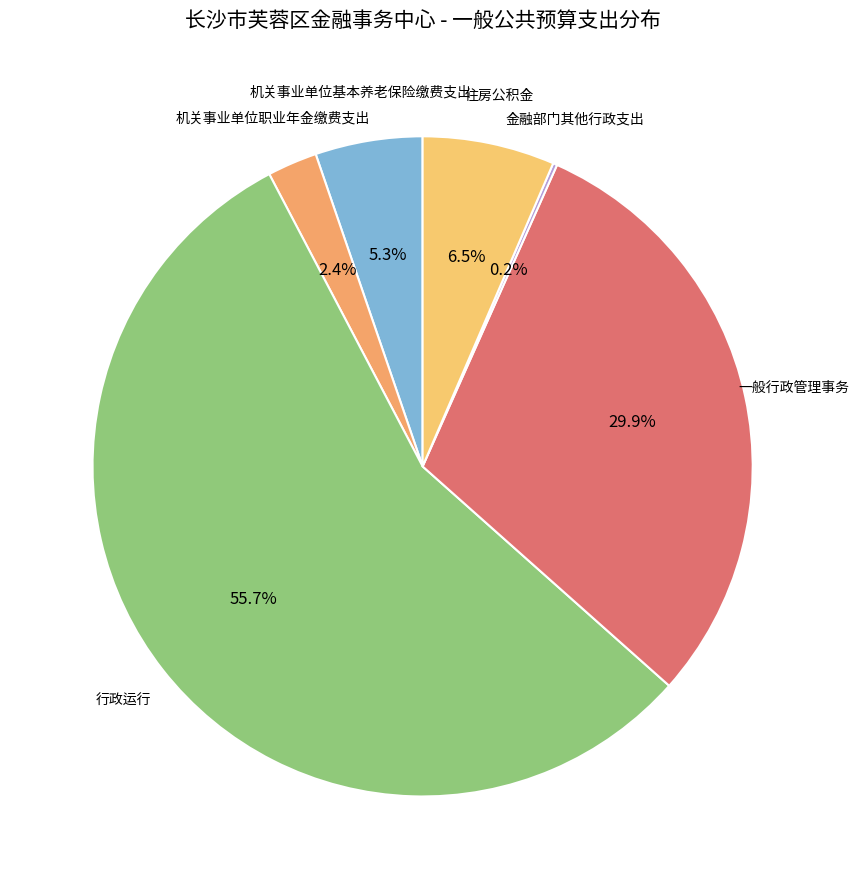

Approximately how many times larger is the value at 一般行政管理事务 compared to 行政运行?

0.5